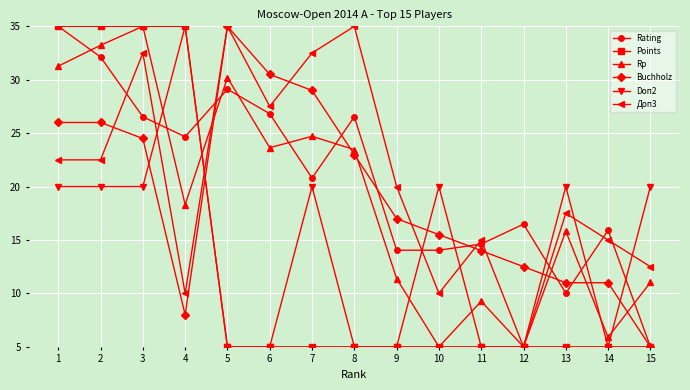

True or false: Rating and Points intersect in this chart.

True